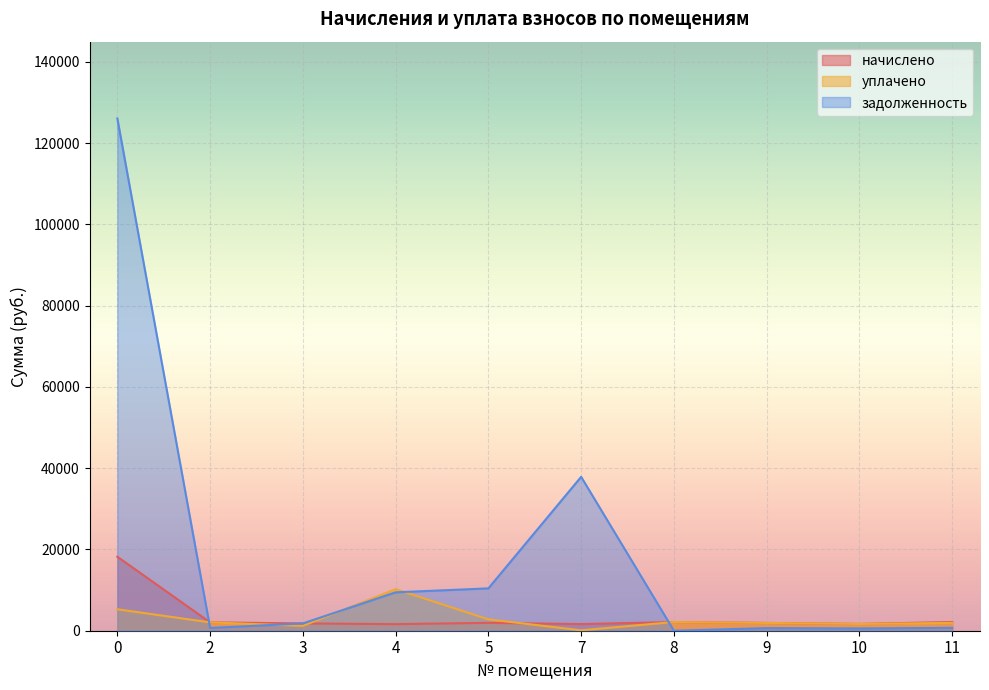

List the labels in order of уплачено value, largest first.

4, 0, 5, 8, 2, 11, 9, 10, 3, 7